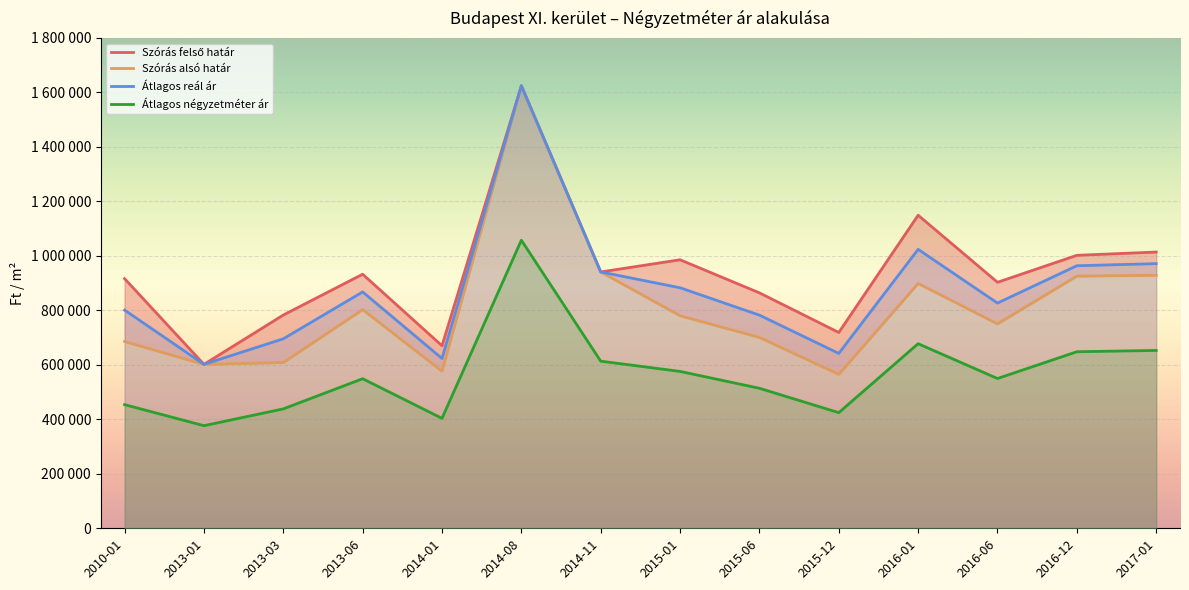

What are all the series names shown in the legend?

Szórás felső határ, Szórás alsó határ, Átlagos reál ár, Átlagos négyzetméter ár